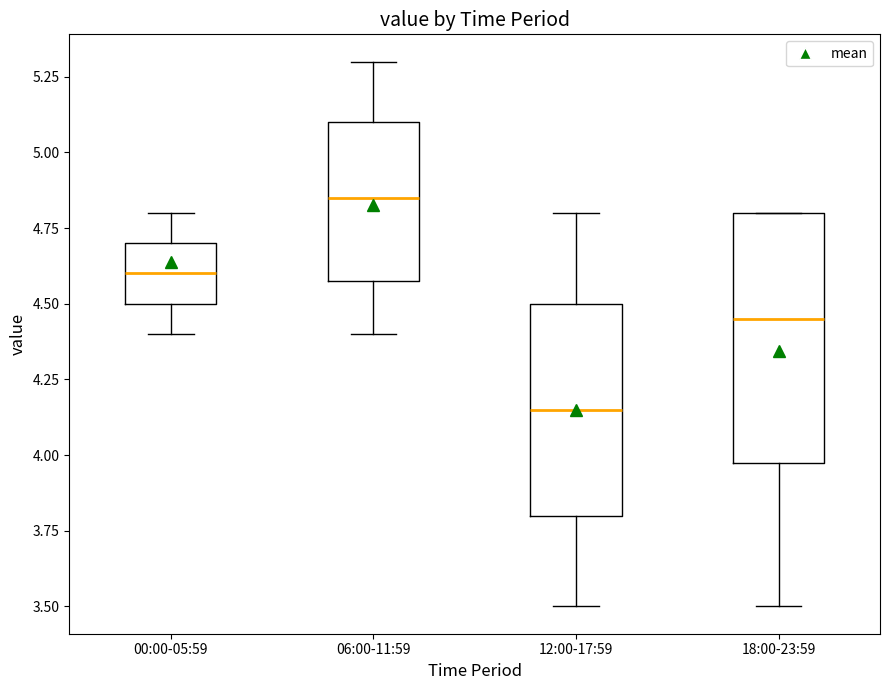

Which box's median line is the lowest?

12:00-17:59